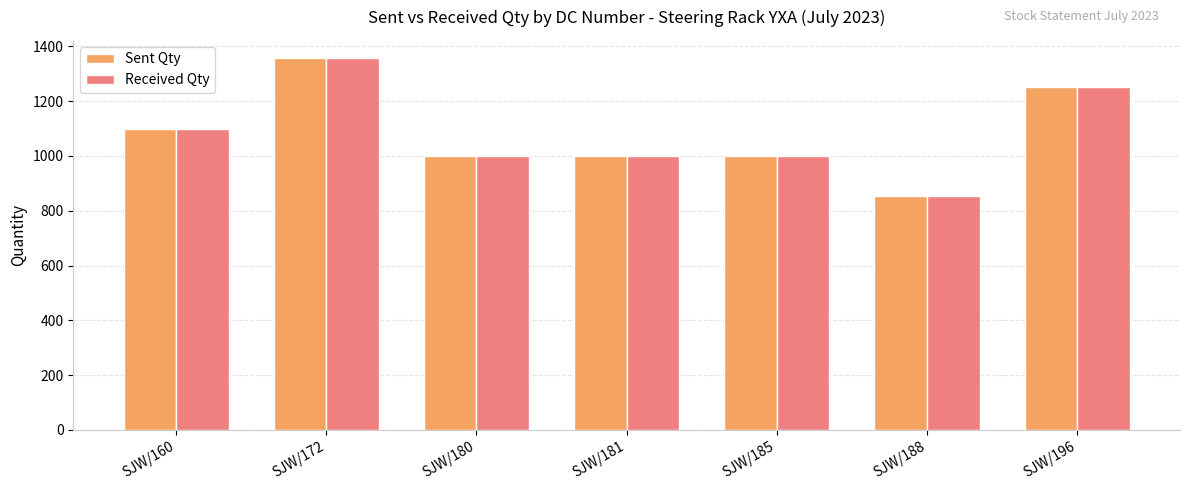

At which category is the sum across all series the highest?

SJW/172